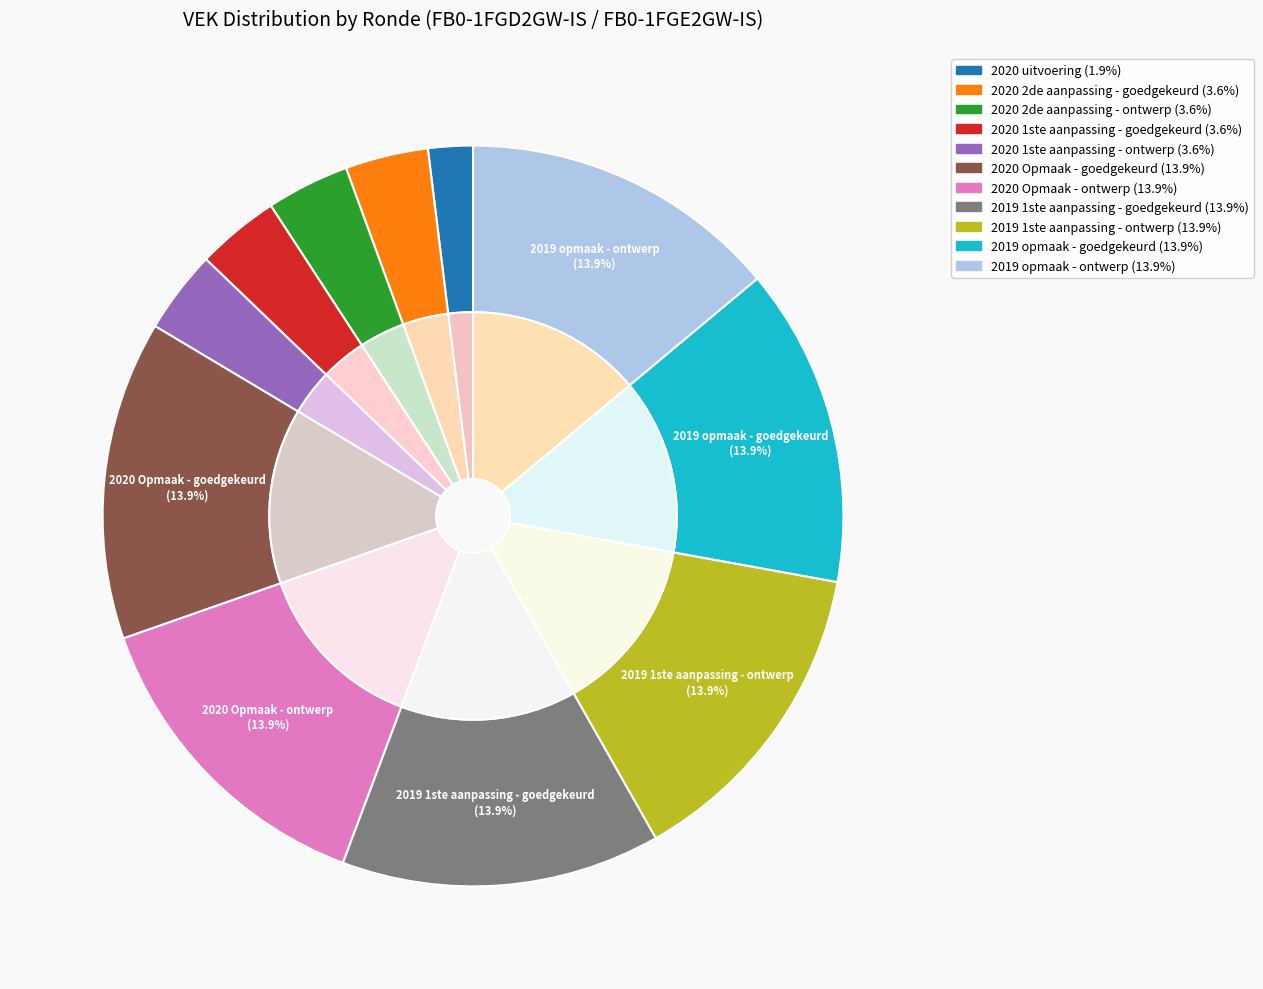

To the nearest percent, what portion does 2020 2de aanpassing - ontwerp represent?

4%